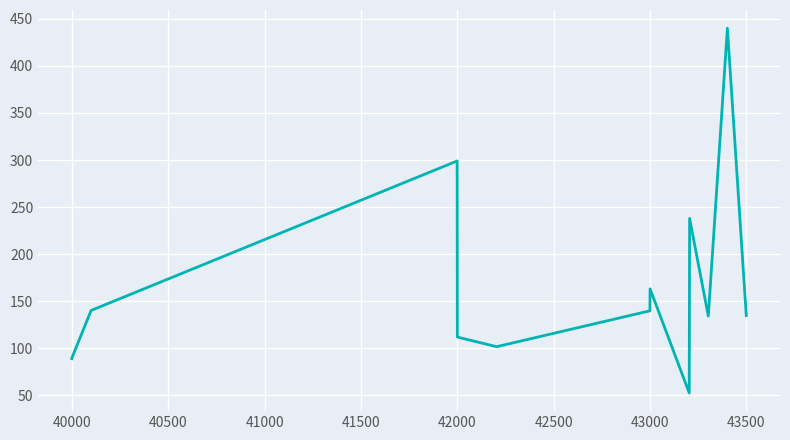

What is the average value?

164.2